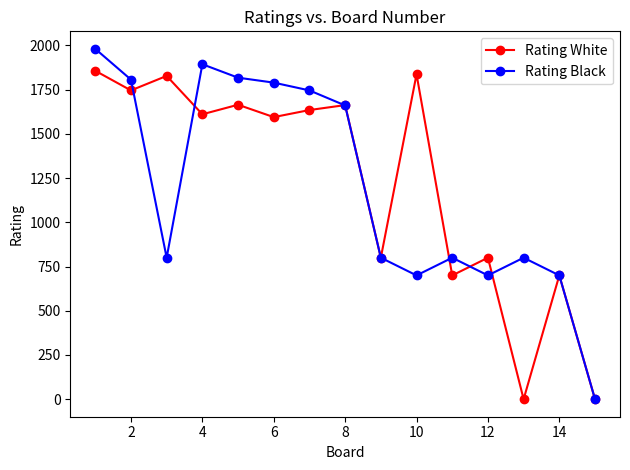

At how many categories does at least one series exceed 1553?

9